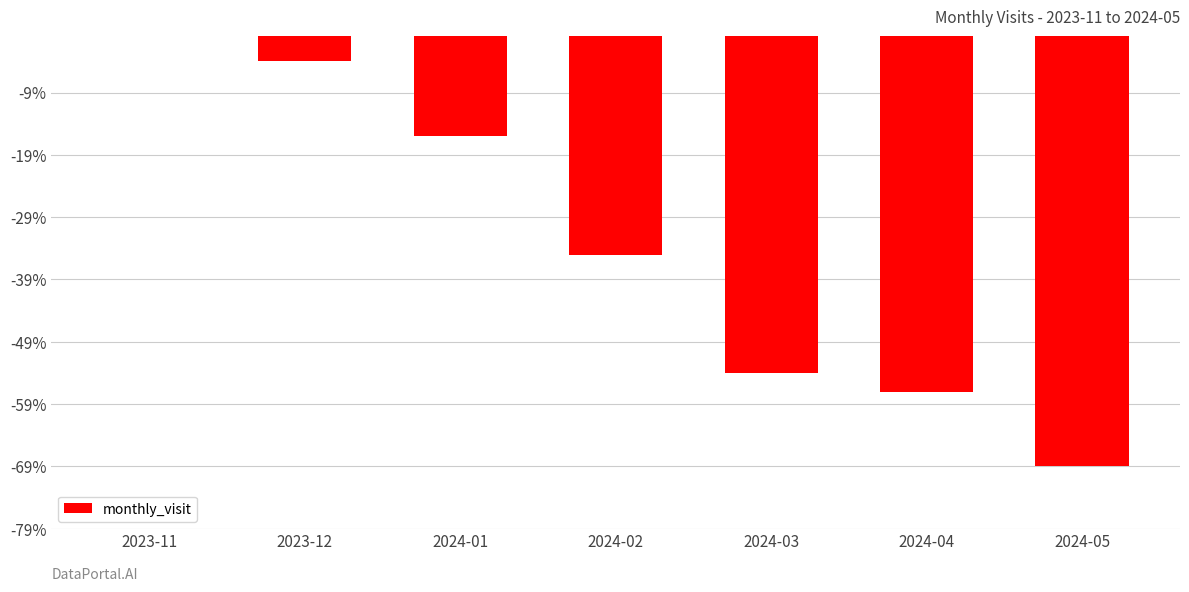

Reading left to right, what are all the values shown in this chart?

2023-11=0	2023-12=-4	2024-01=-16	2024-02=-35	2024-03=-54	2024-04=-57	2024-05=-69